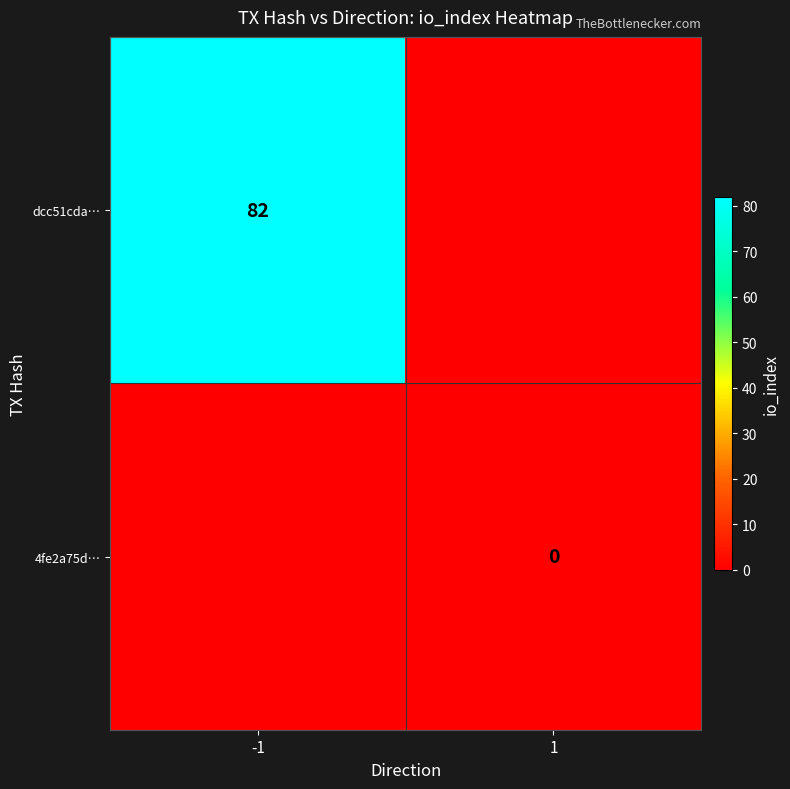

True or false: dcc51cda… has a value of 43 at -1.

False